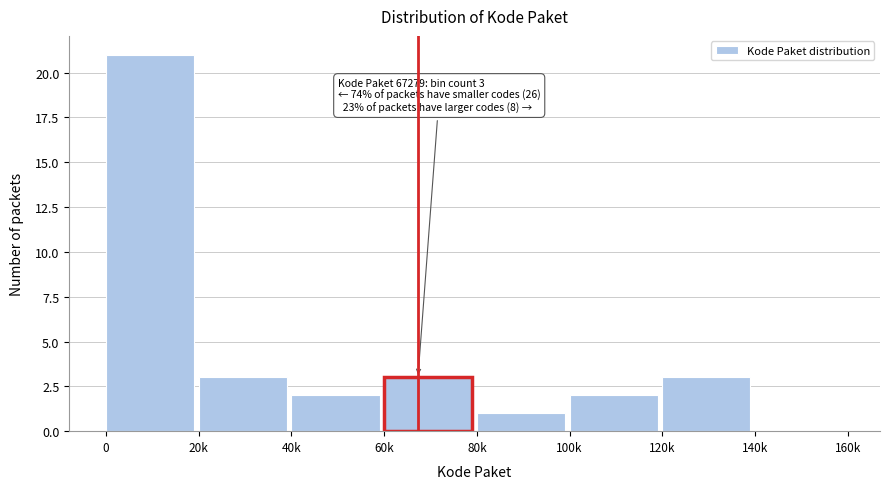

Reading right to left, transcribe all the data shown in this chart.

140k=0	120k=3	100k=2	80k=1	60k=3	40k=2	20k=3	0=21